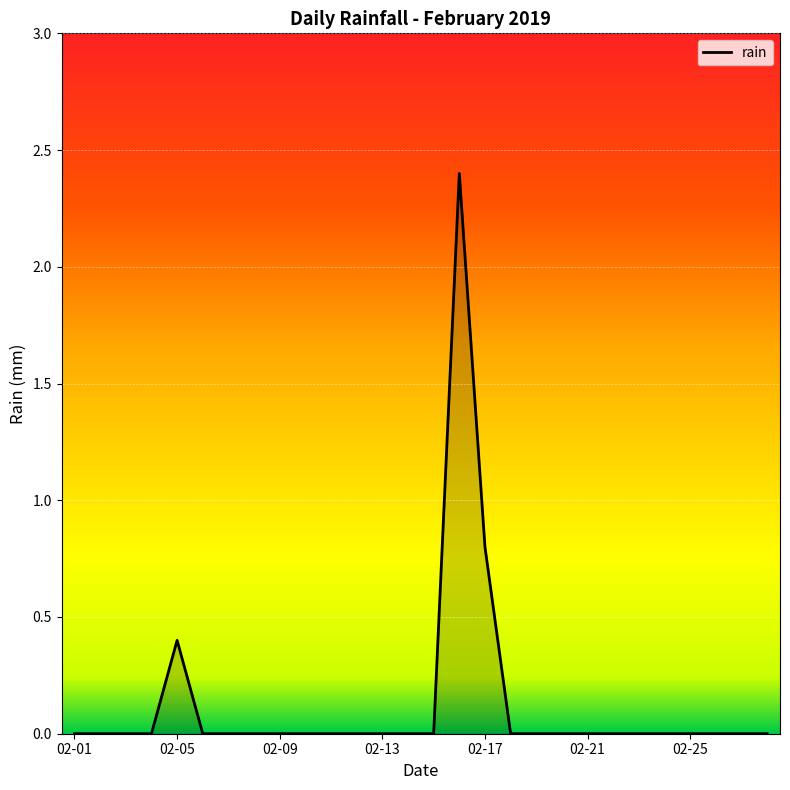

Does the chart display data point markers on the line(s)?

No